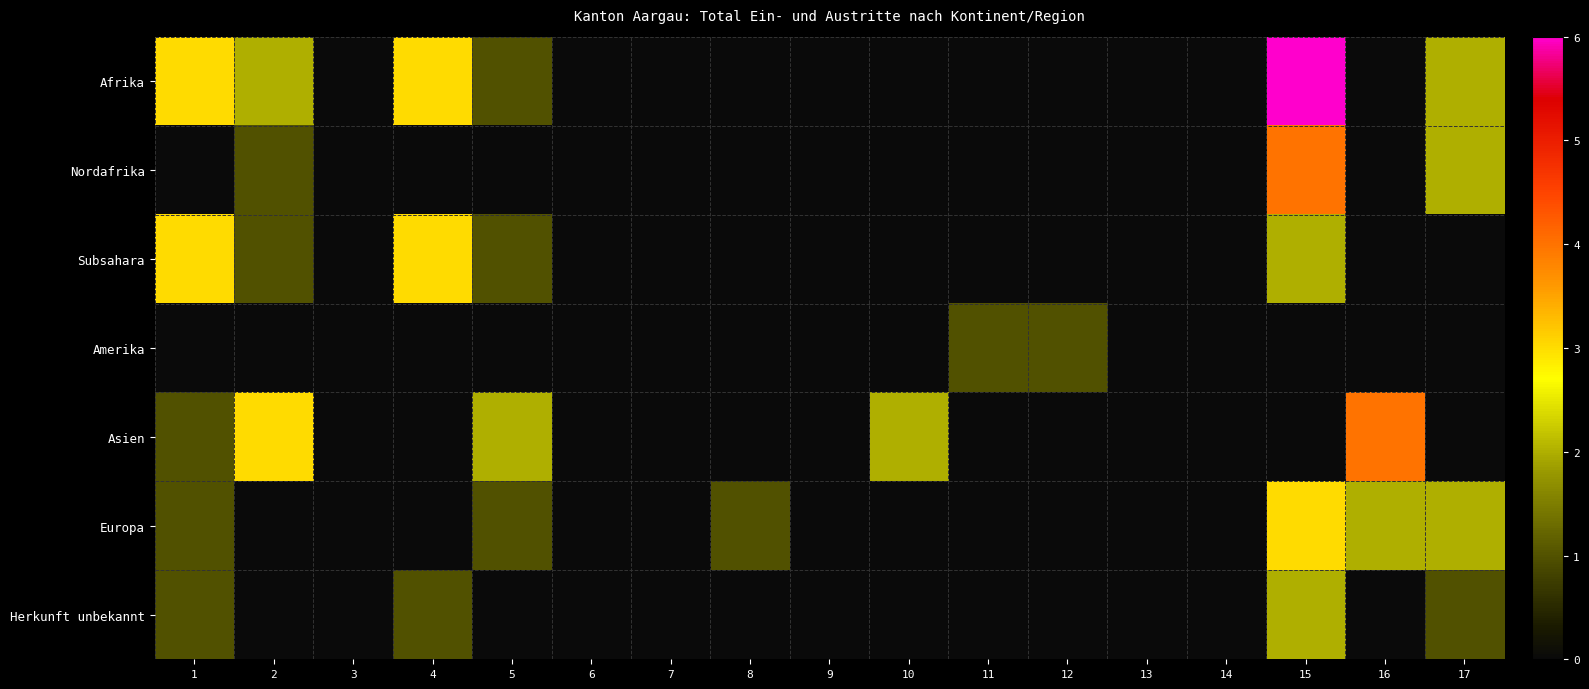

What is the difference between the highest and lowest values at 5?

2